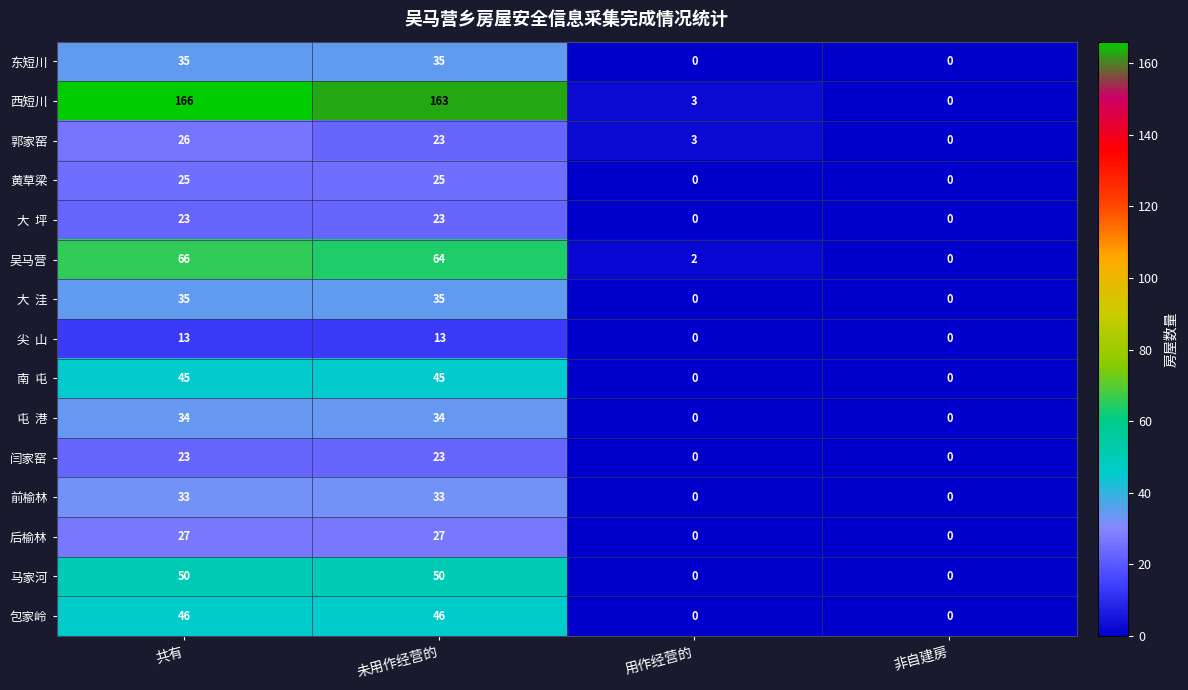

Which series has the widest spread of values?

西短川